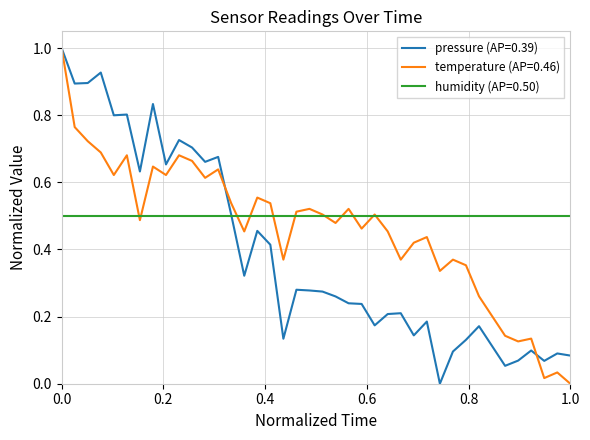

Rank the series by their average value, from lowest to highest.

pressure (AP=0.39), temperature (AP=0.46), humidity (AP=0.50)